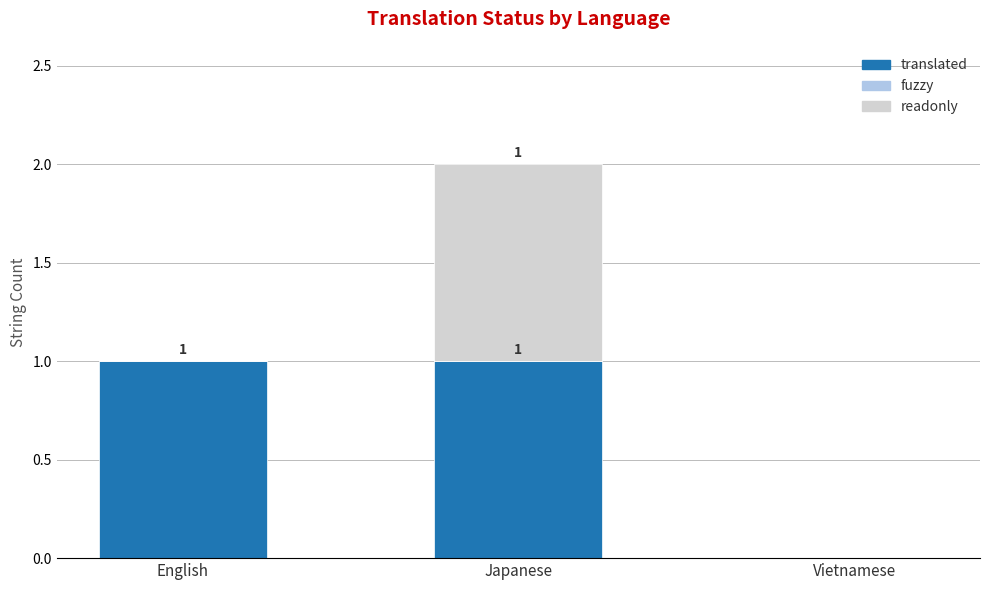

Reading left to right, what are the values for translated?

English=1	Japanese=1	Vietnamese=0